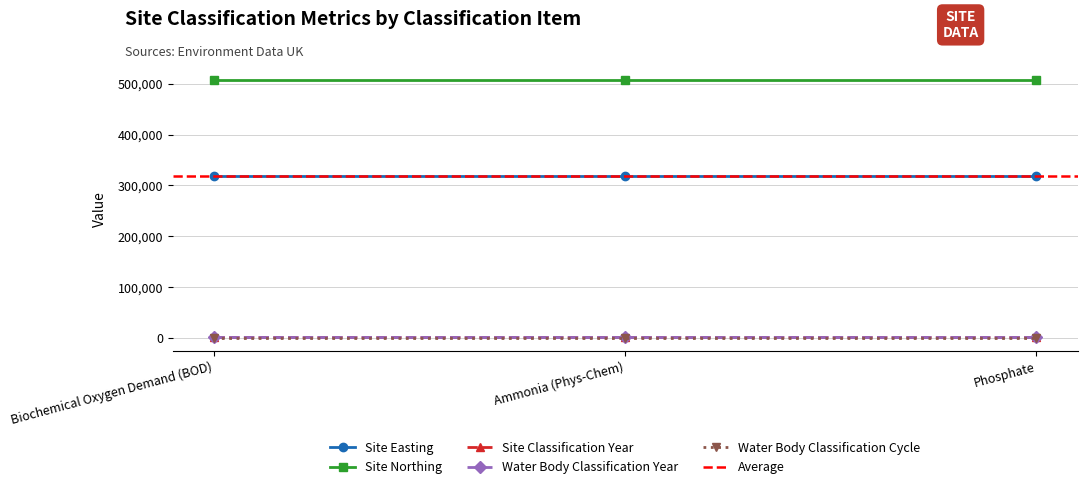

Count the number of categories in the chart.

3